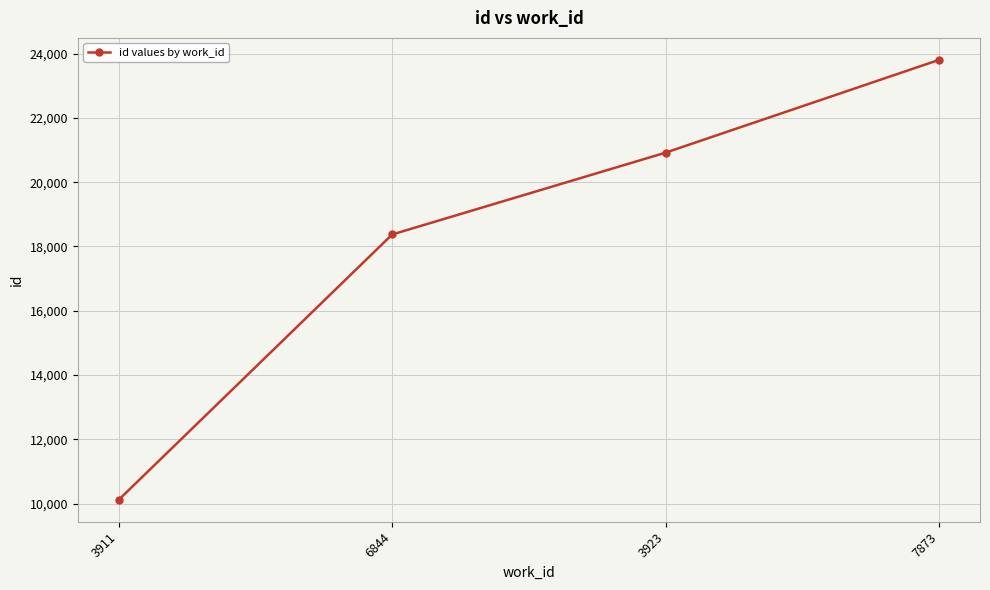

Between 3923 and 6844, which is larger?

3923